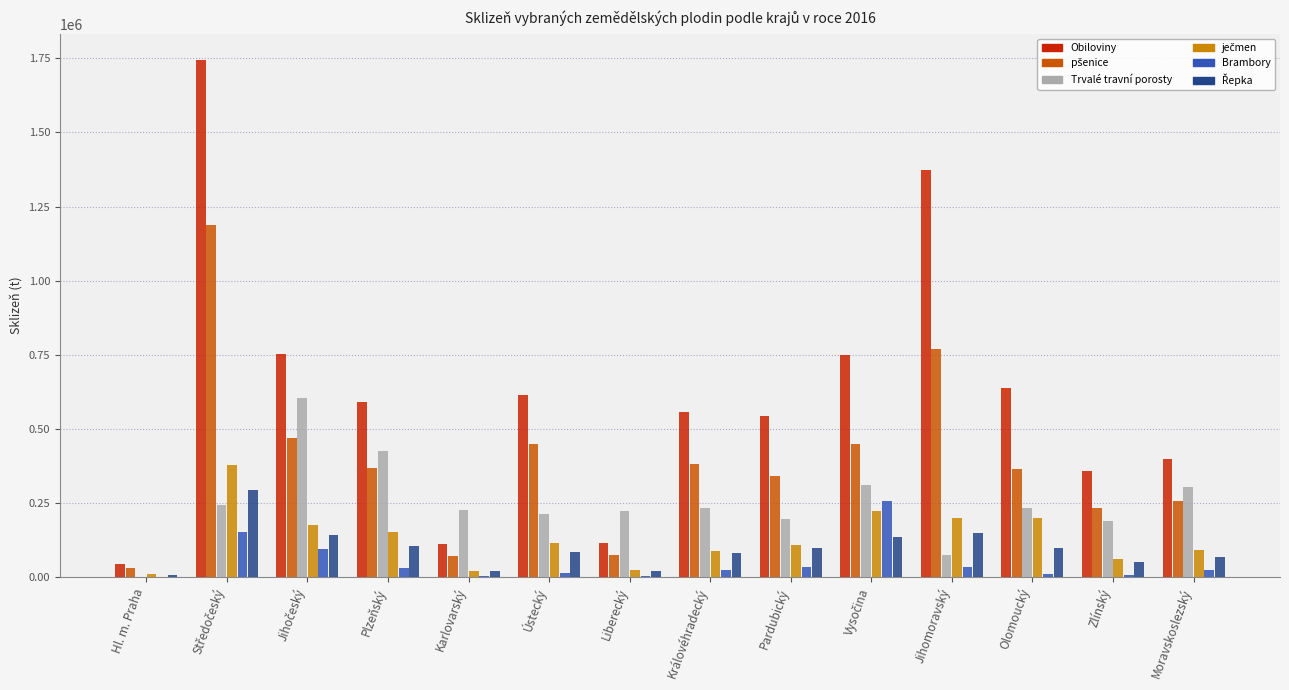

What is the maximum value for Trvalé travní porosty?

603579.7